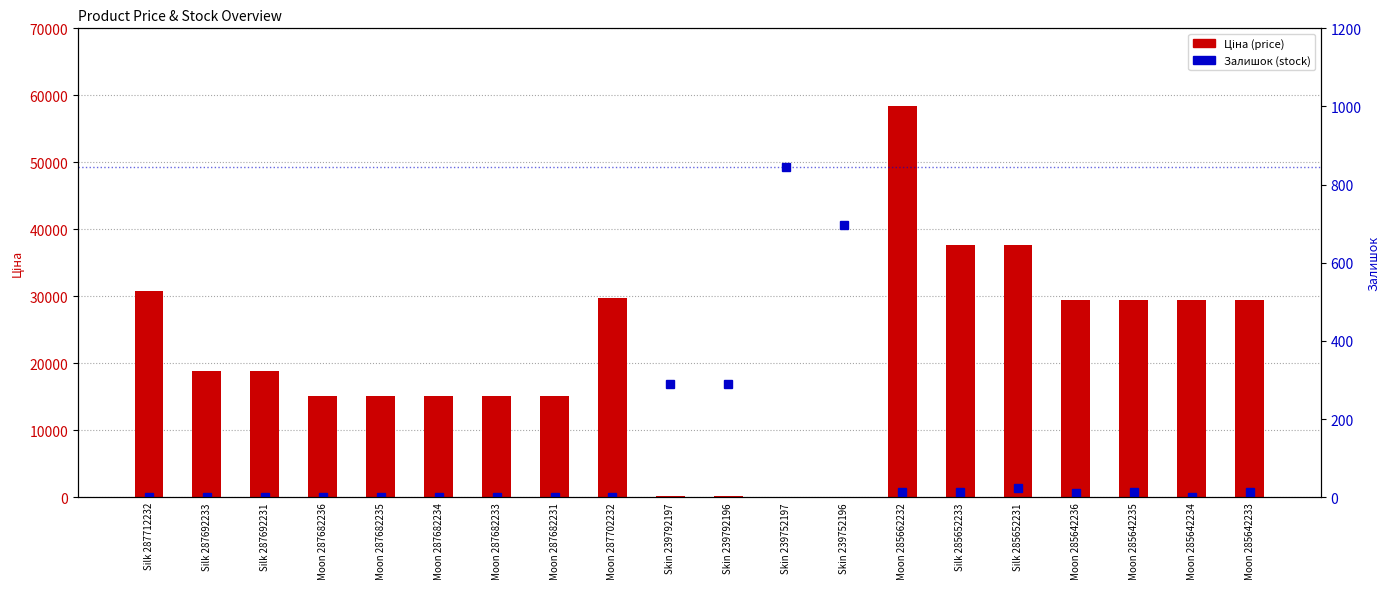

At which category is the sum across all series the highest?

Moon 285662232